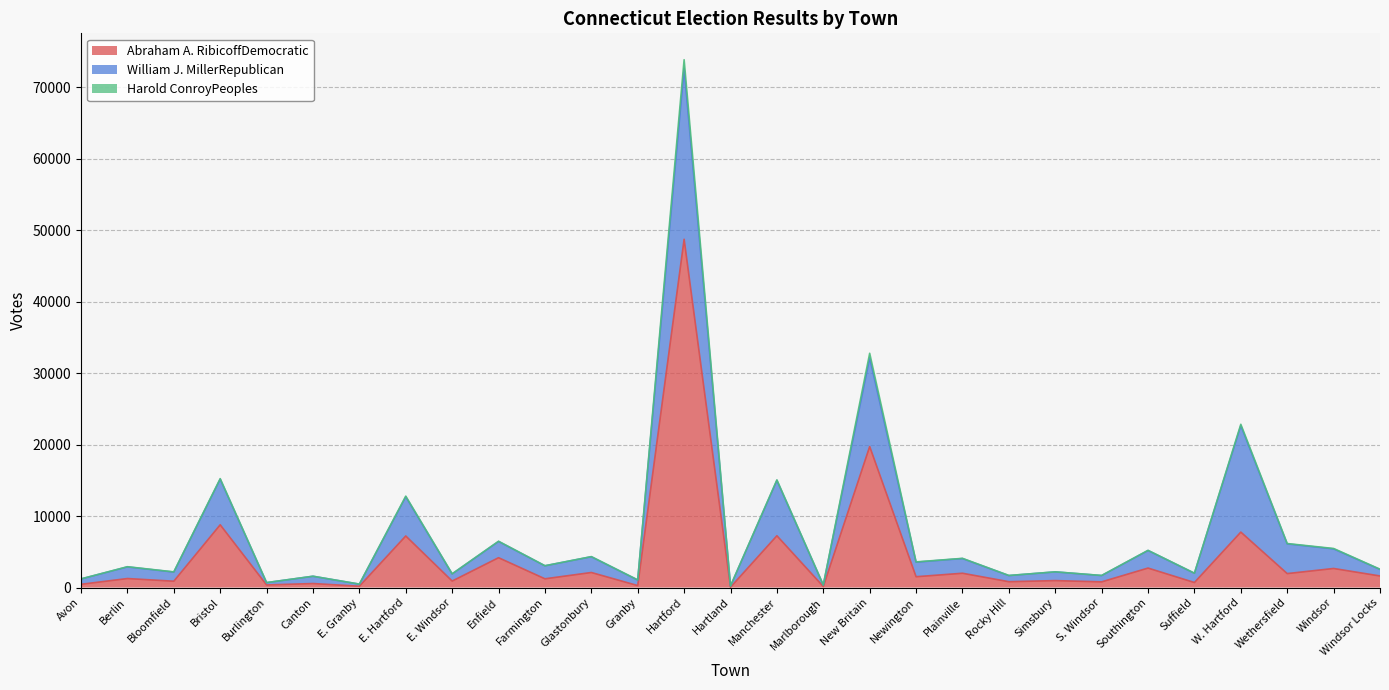

True or false: Harold ConroyPeoples and William J. MillerRepublican cross at least once.

False